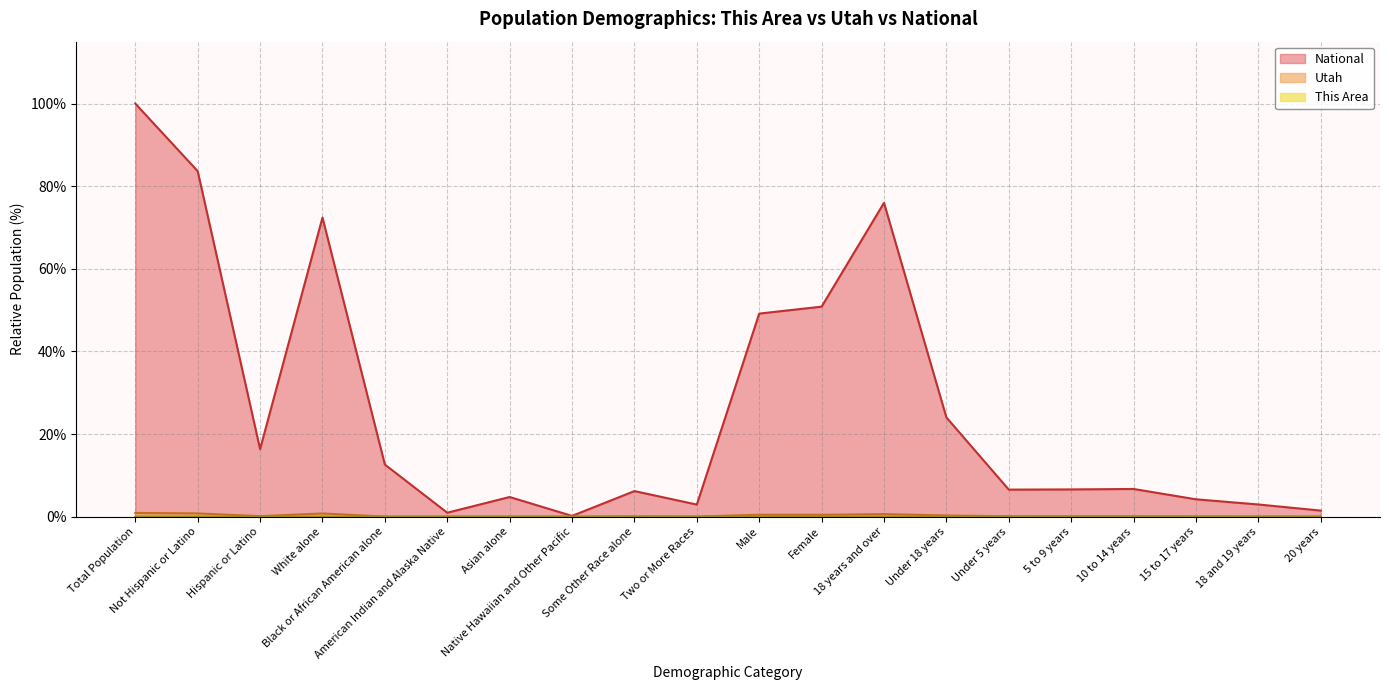

True or false: Utah and National intersect in this chart.

False